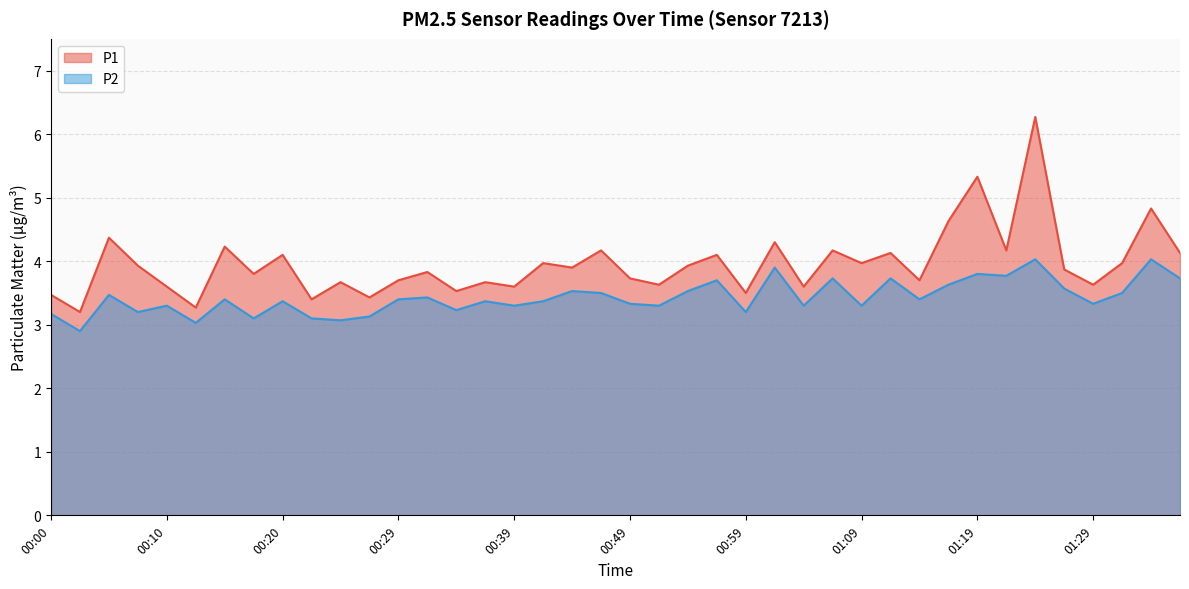

What is the total value across all series at 00:42?

7.3